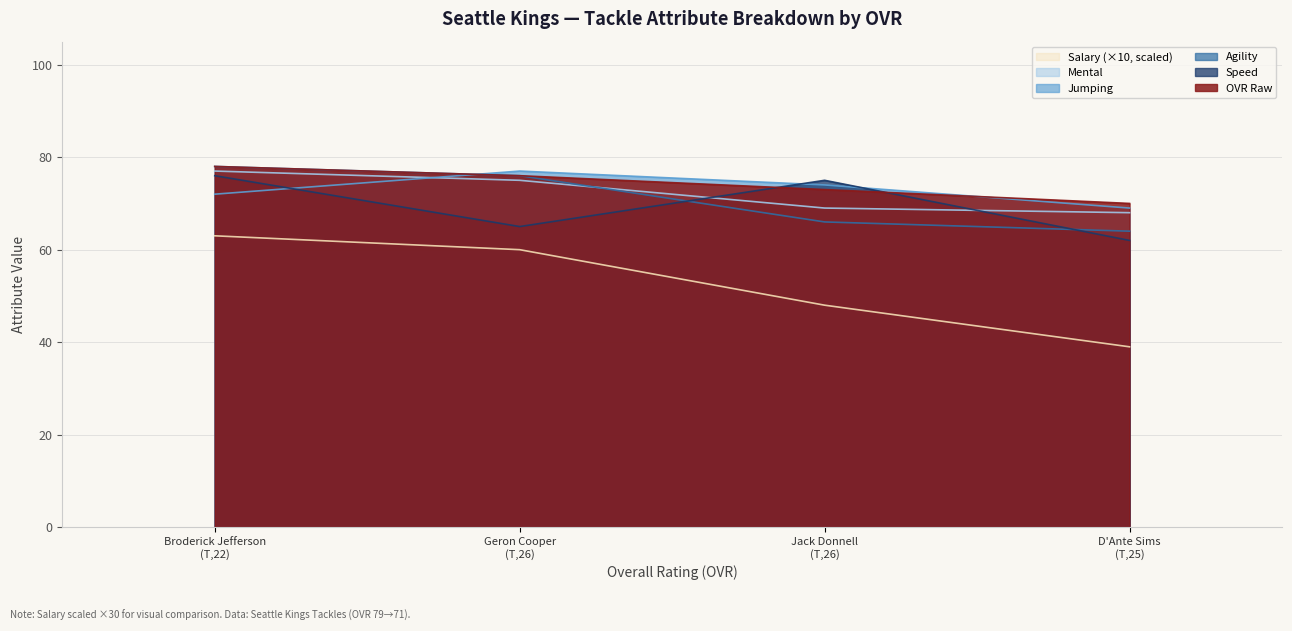

What is the maximum value shown in the chart?

78